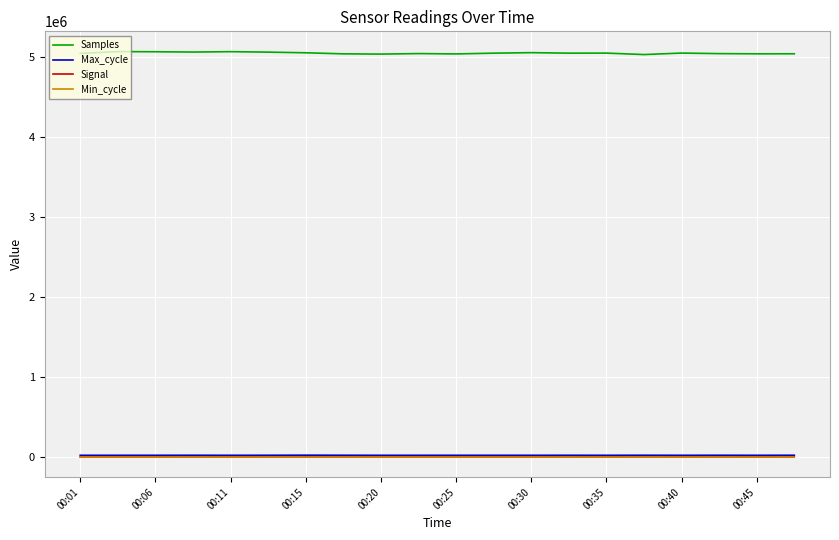

True or false: Max_cycle and Samples intersect in this chart.

False